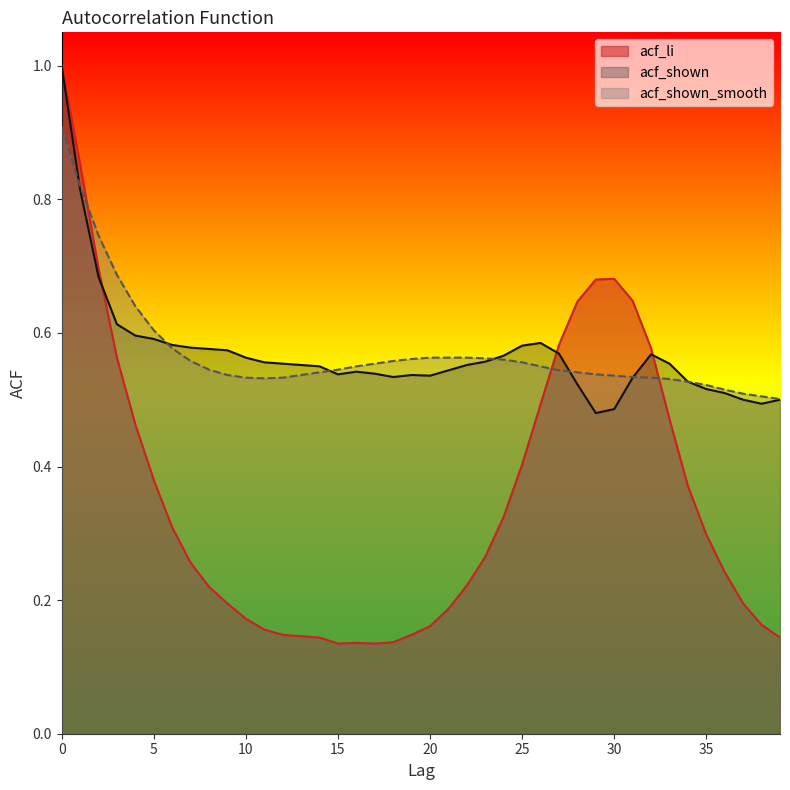

What is the average value of the acf_shown series?

0.6